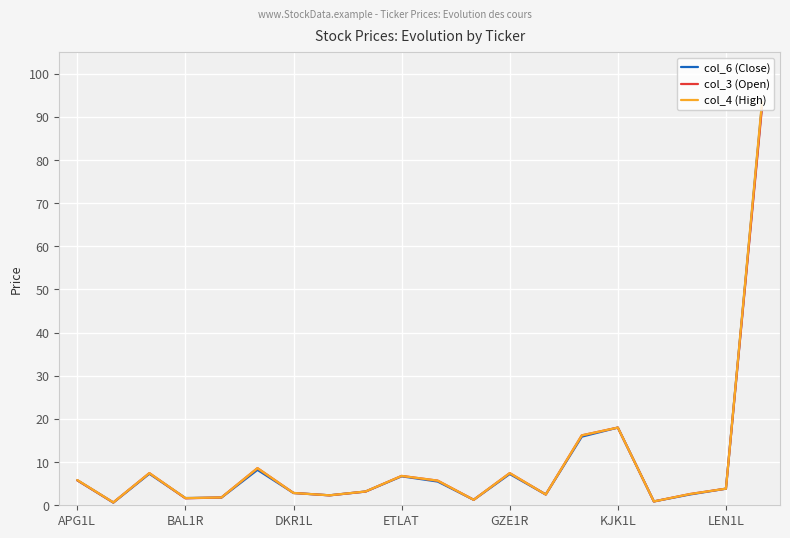

Which series has the largest range (max minus min)?

col_4 (High)